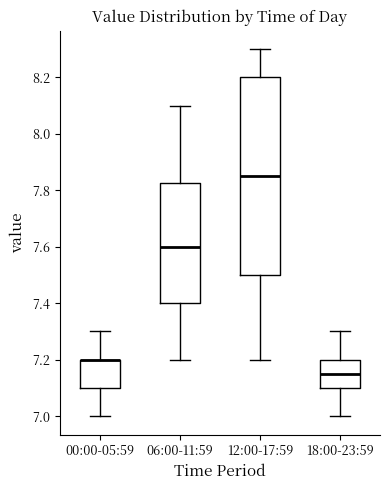

Reading left to right, transcribe this box plot: for each box, give where its median line is, the range the box spans, and where its two whiskers end, as read against the y-axis. The values are not printed on the chart, so give them approximately, as read against the axis.

00:00-05:59: median 7.20 (drawn on the box's upper edge), box 7.10 to 7.20, whiskers 7.00 to 7.30
06:00-11:59: median 7.60, box 7.40 to 7.82, whiskers 7.20 to 8.10
12:00-17:59: median 7.86, box 7.50 to 8.20, whiskers 7.20 to 8.30
18:00-23:59: median 7.16, box 7.10 to 7.20, whiskers 7.00 to 7.30